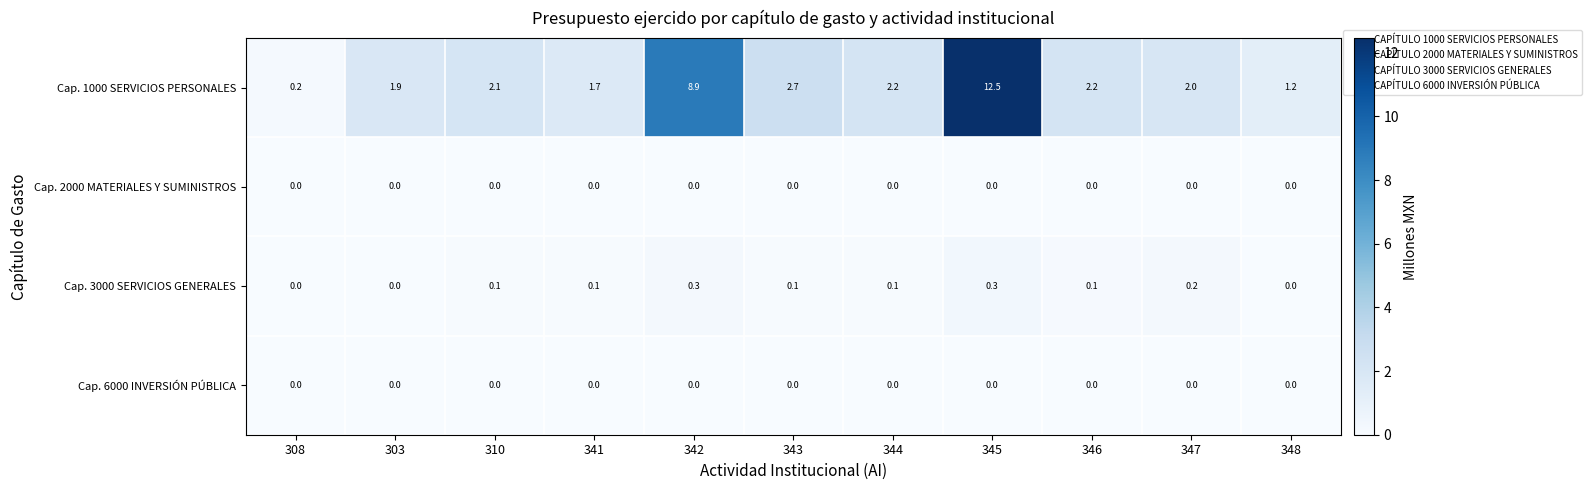

What is the average value of the Cap. 1000 SERVICIOS PERSONALES series?

3.4